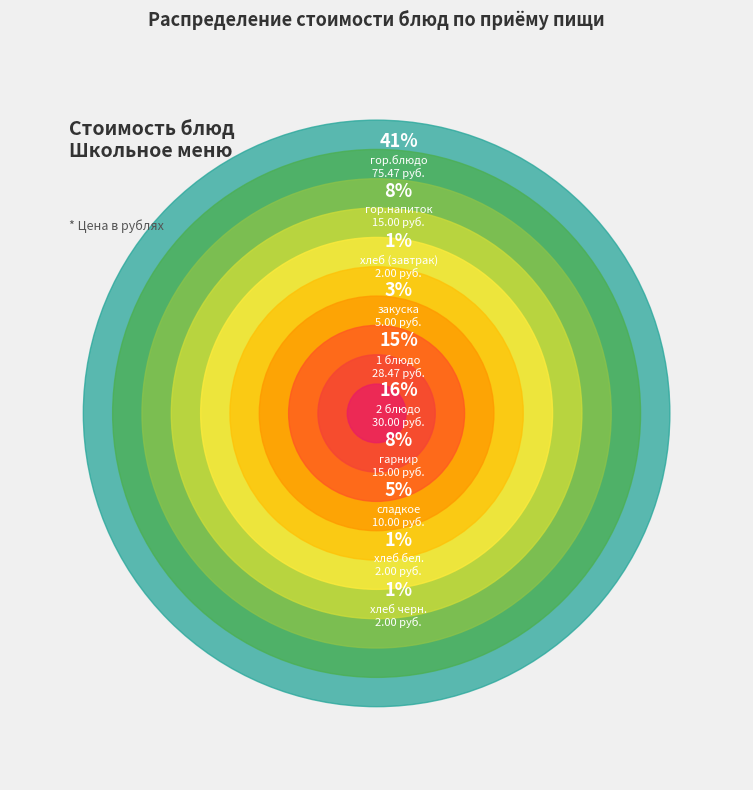

Is the sum of гор.напиток and хлеб черн. greater than half?

No